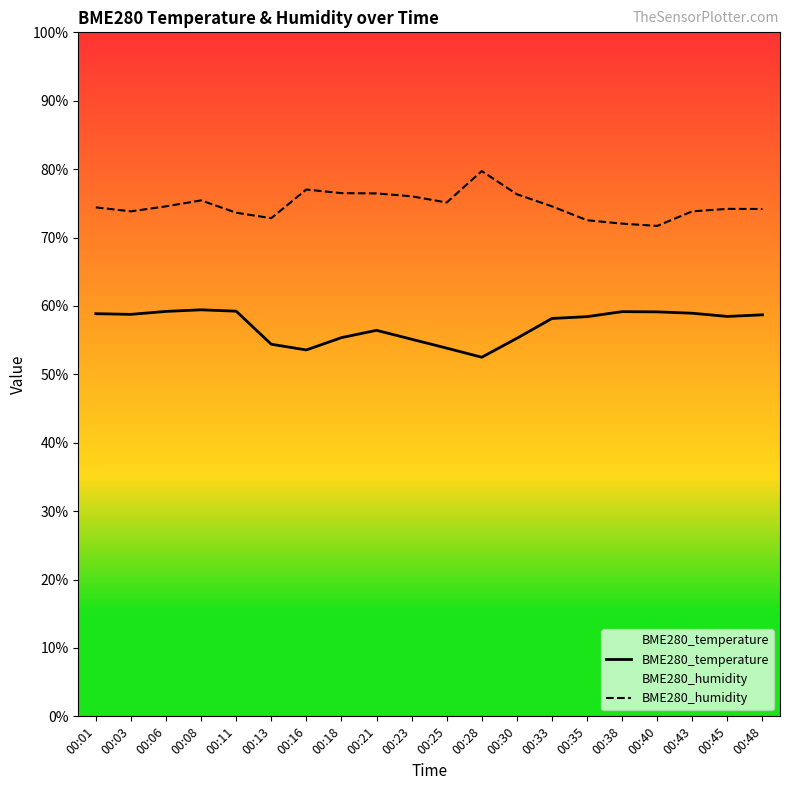

At which label is BME280_humidity closest to 75?

00:25